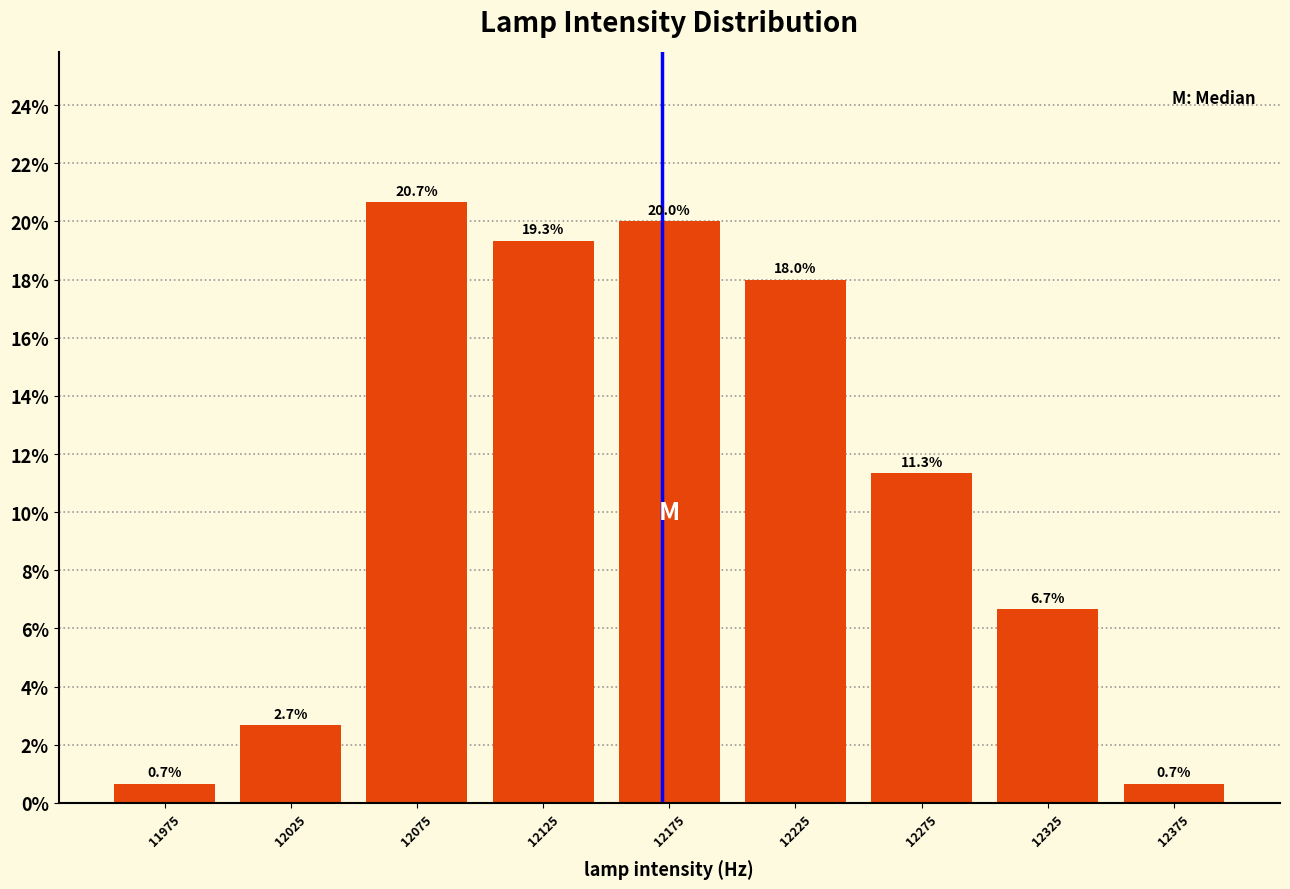

Over which range of the x-axis is the bar tallest?

12050 to 12100